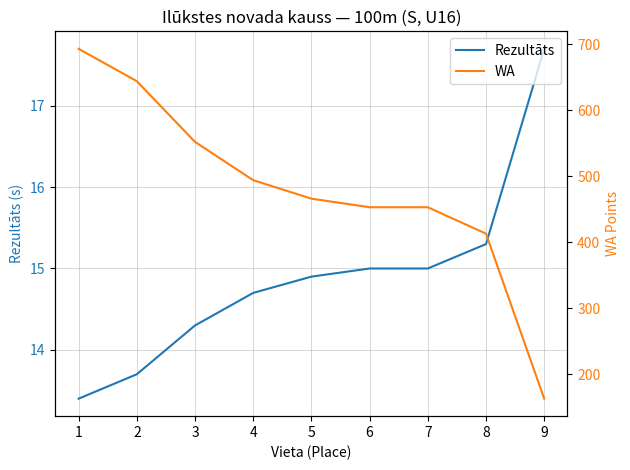

At 7, list the series in order from smallest to largest.

Rezultāts, WA